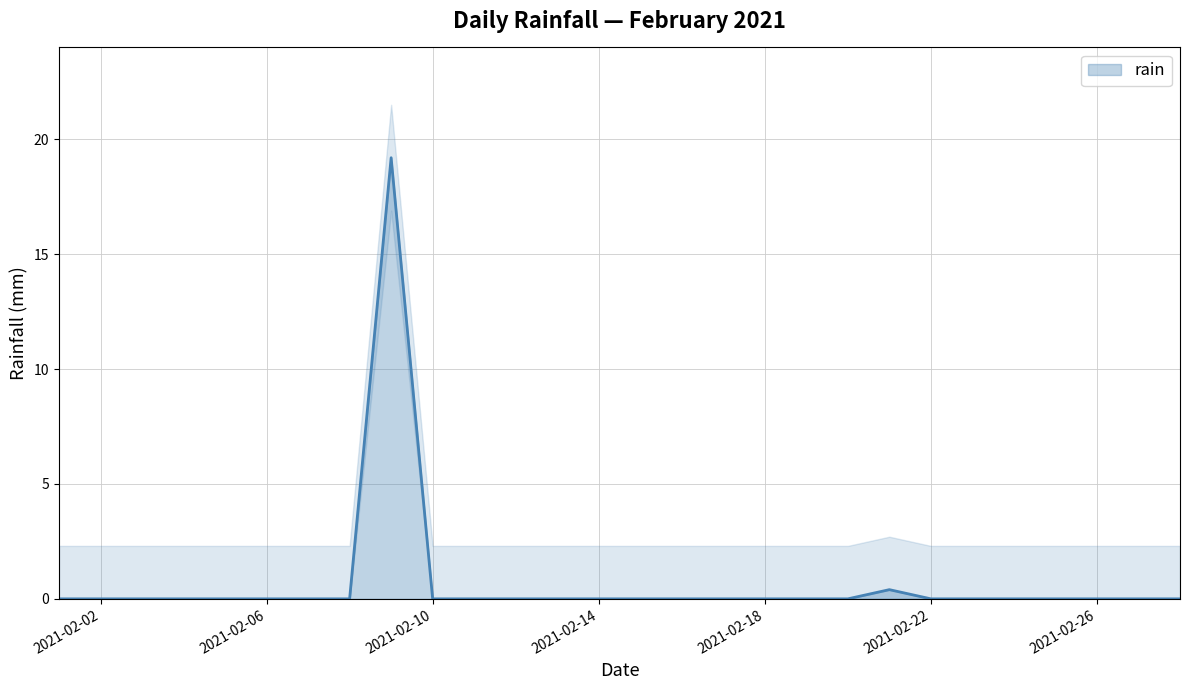

True or false: the data shows 0.0 at 2021-02-13.

True